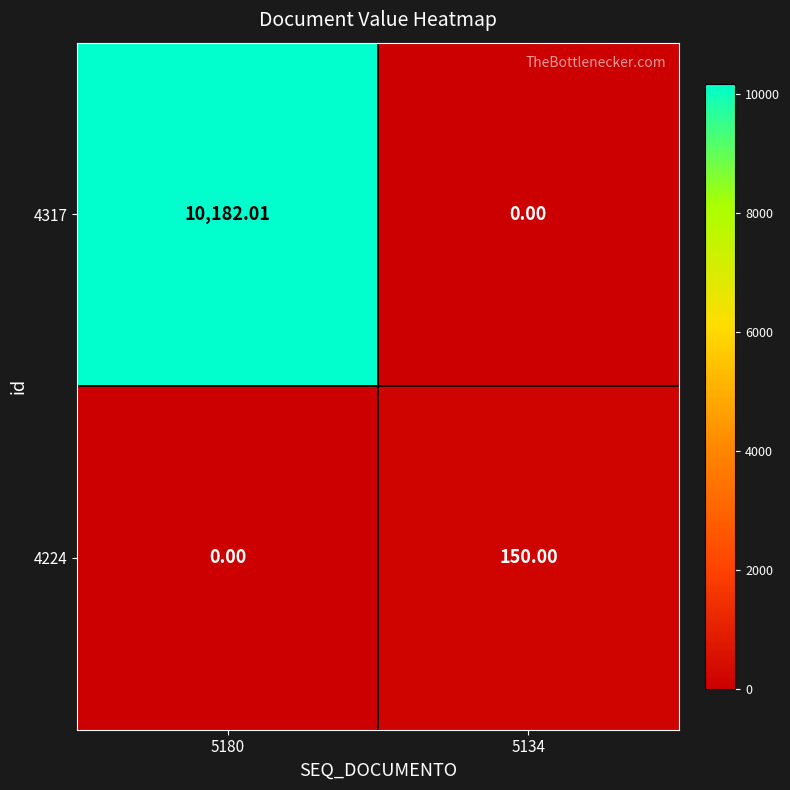

Is the value of 4224 at 5134 greater than the value of 4317 at 5180?

No